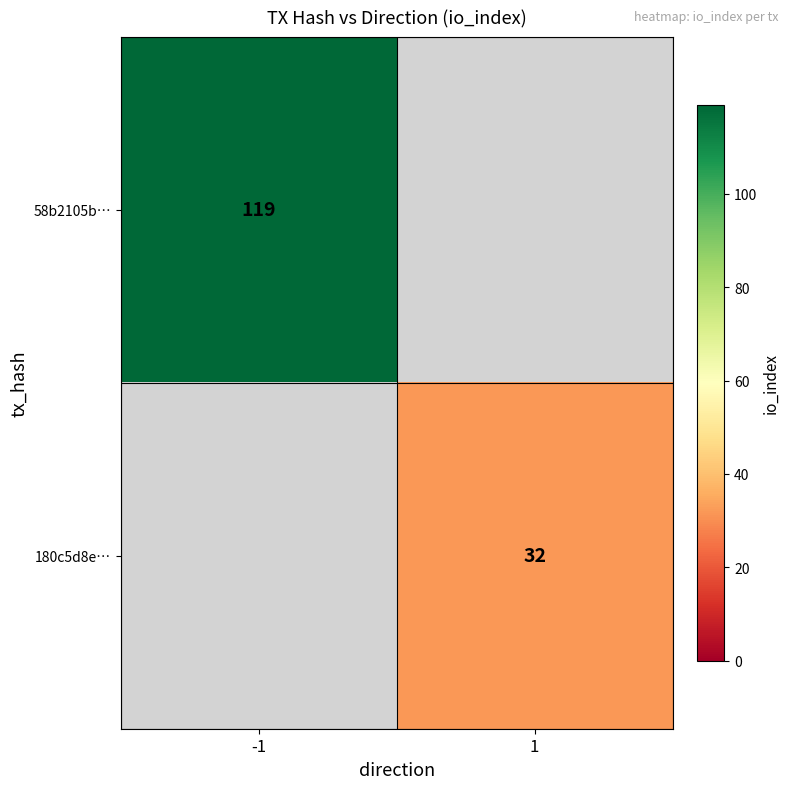

The 180c5d8e… series shows 32 at 1. True or false?

True